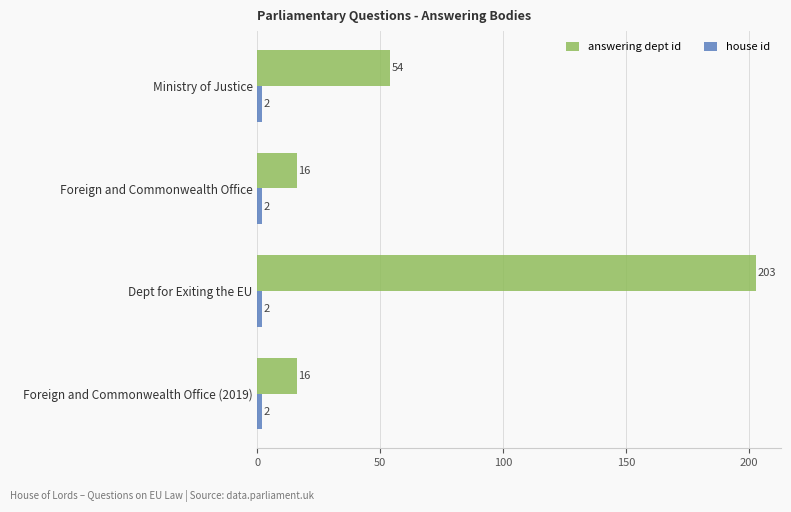

What is the difference between the maximum and second lowest values in the answering dept id series?

187